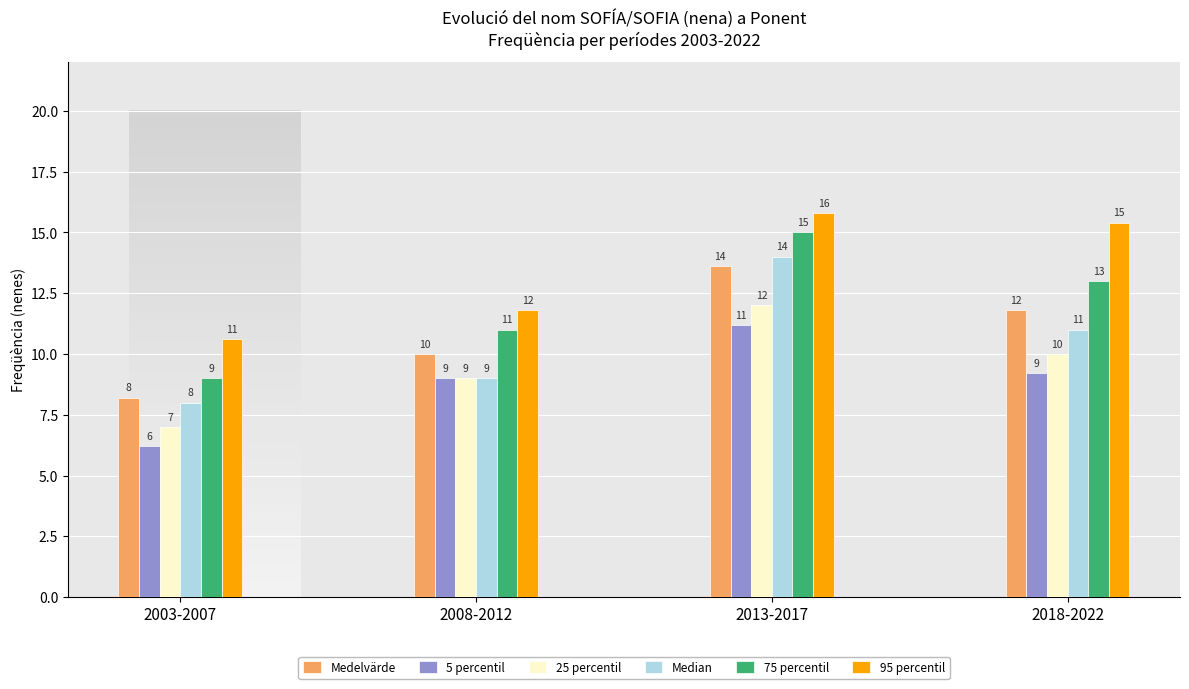

What is the maximum value shown in the chart?

15.8